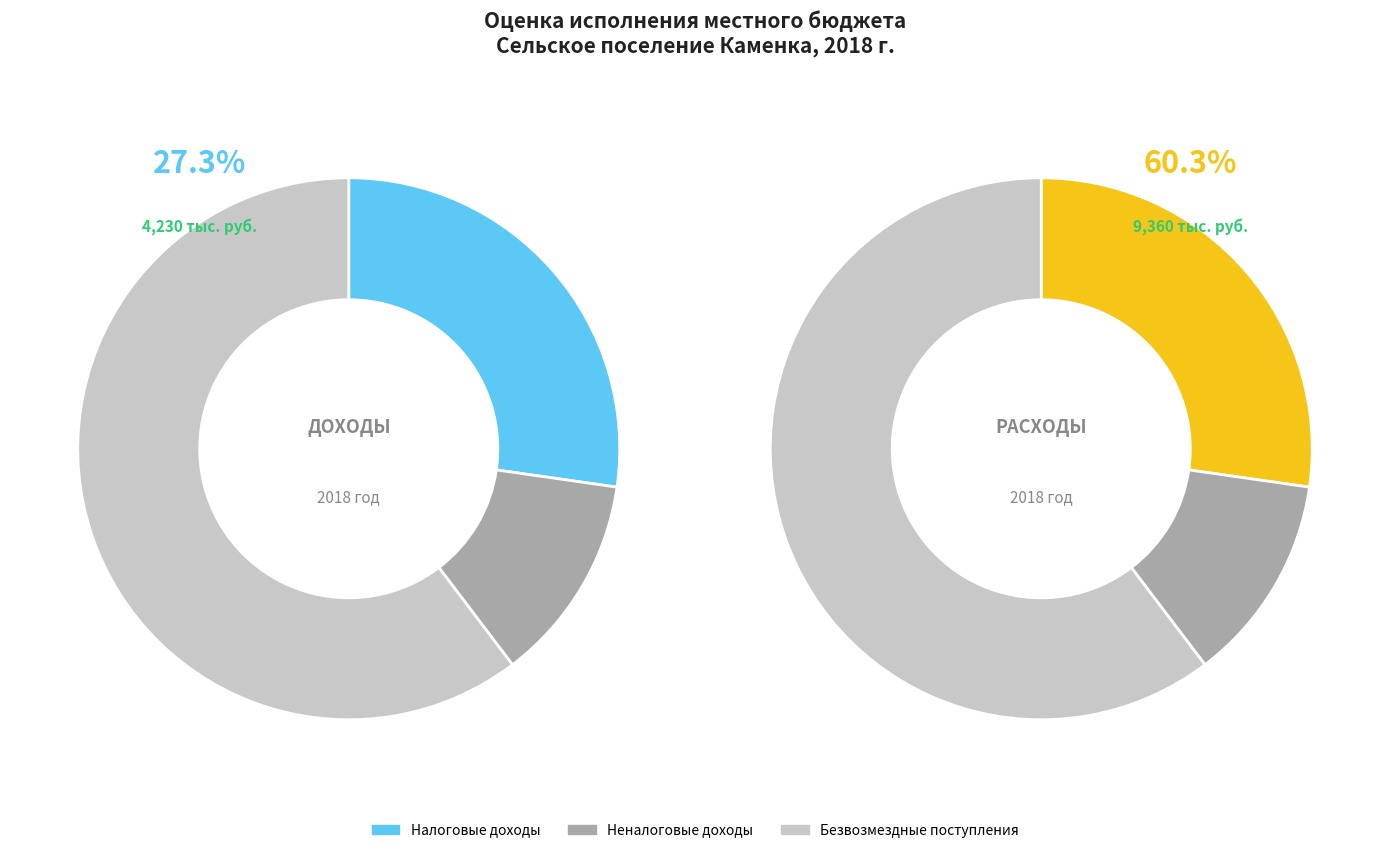

What is the change in value from Налоговые доходы to Неналоговые доходы?

-2304